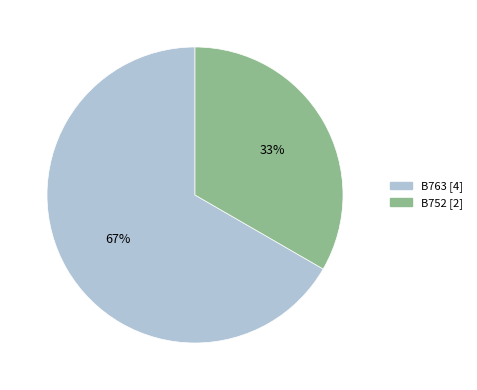

Is it true that B752 is 33% of the pie?

True